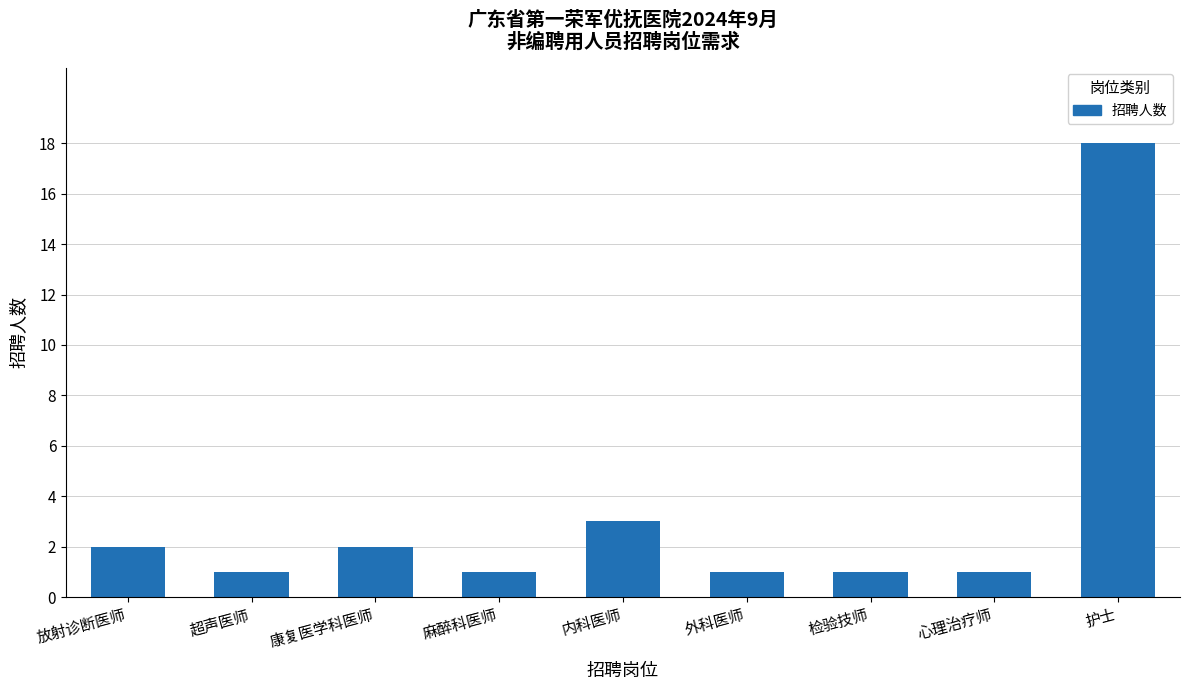

The chart shows a value of 2 at 麻醉科医师. True or false?

False